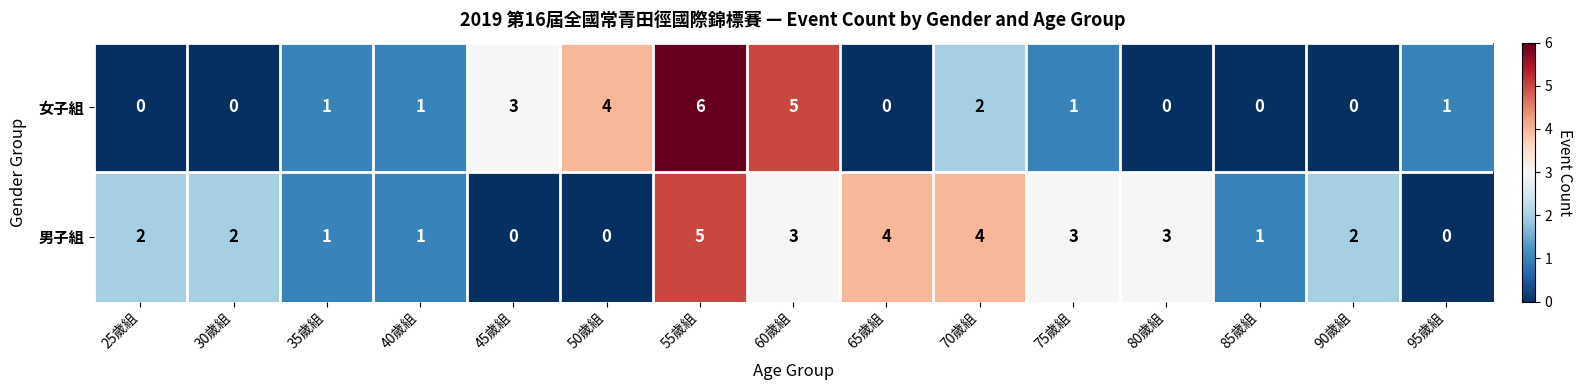

Which series has the largest total across all categories?

男子組